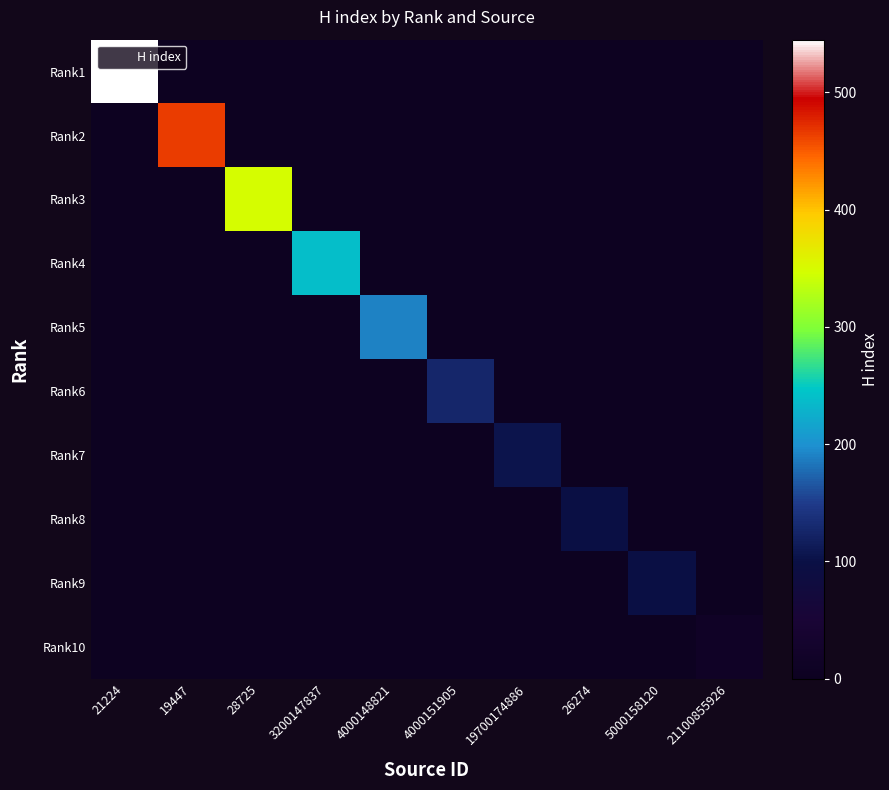

What is the maximum value shown in the chart?

545.0